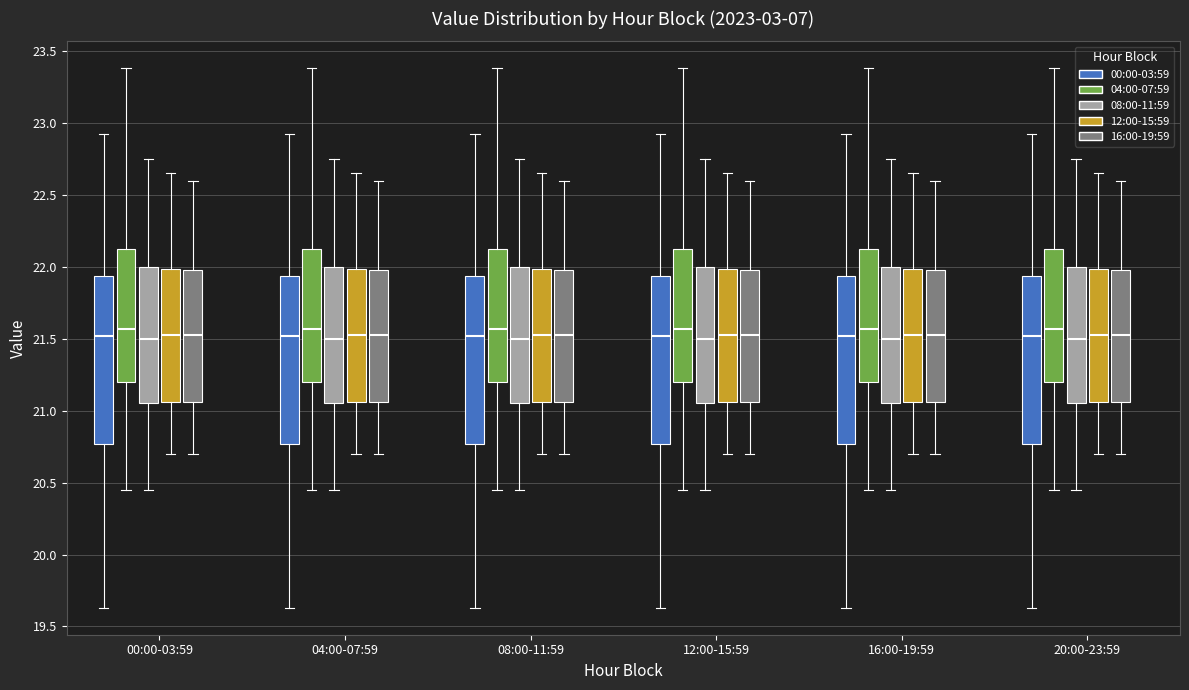

Where does the upper whisker of the box for 08:00-11:59 (00:00-03:59) end on the y-axis? The values are not printed on the chart, so give them approximately, as read against the axis.

22.90